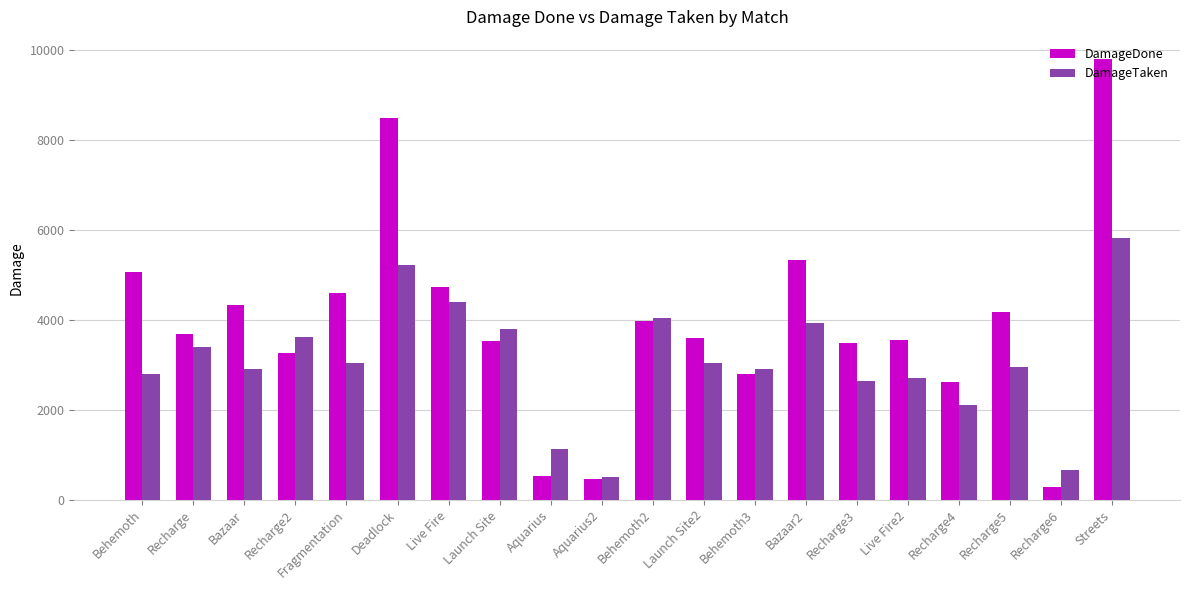

Does the chart contain stacked bars?

No